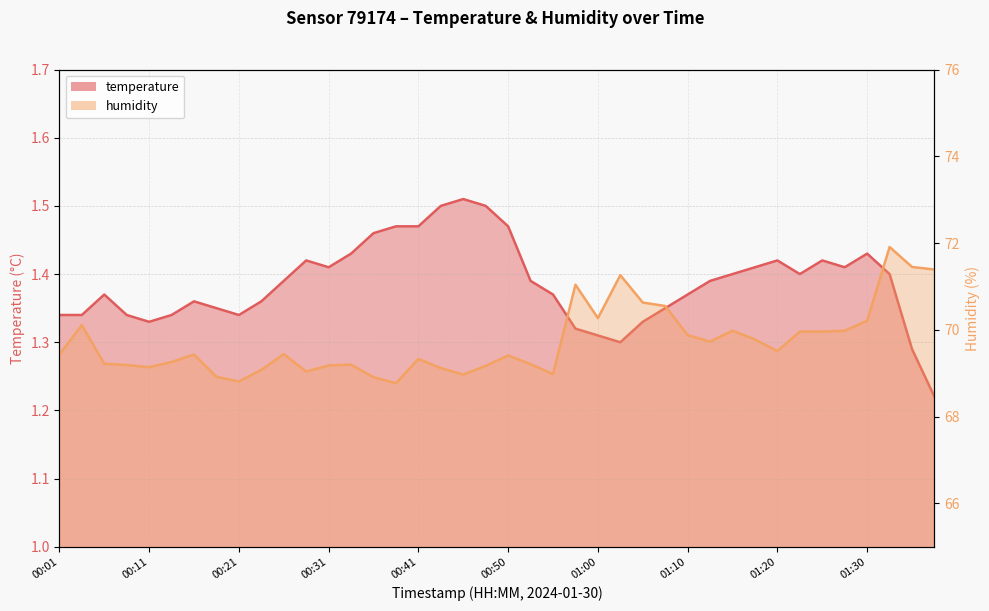

Rank the categories by temperature value from lowest to highest.

01:37, 01:35, 01:03, 01:00, 00:58, 00:11, 01:05, 00:01, 00:04, 00:09, 00:14, 00:21, 00:19, 01:08, 00:16, 00:24, 00:06, 00:55, 01:10, 00:26, 00:53, 01:12, 01:15, 01:22, 01:32, 00:31, 01:17, 01:27, 00:28, 01:20, 01:25, 00:33, 01:30, 00:36, 00:38, 00:41, 00:50, 00:43, 00:48, 00:46